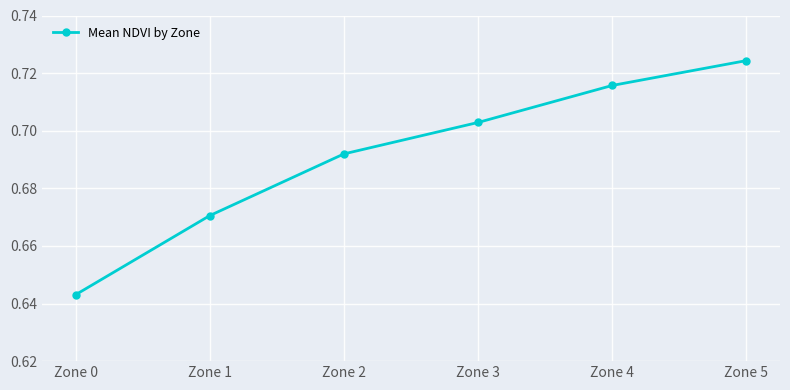

Does the chart have visible grid lines?

Yes